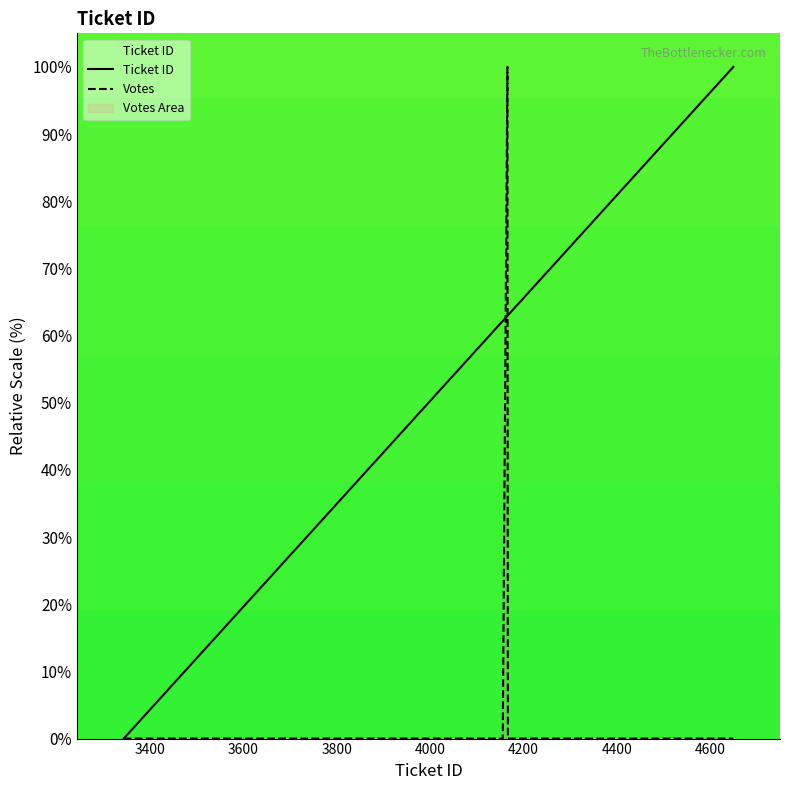

The Votes series shows 68.6 at 15. True or false?

False